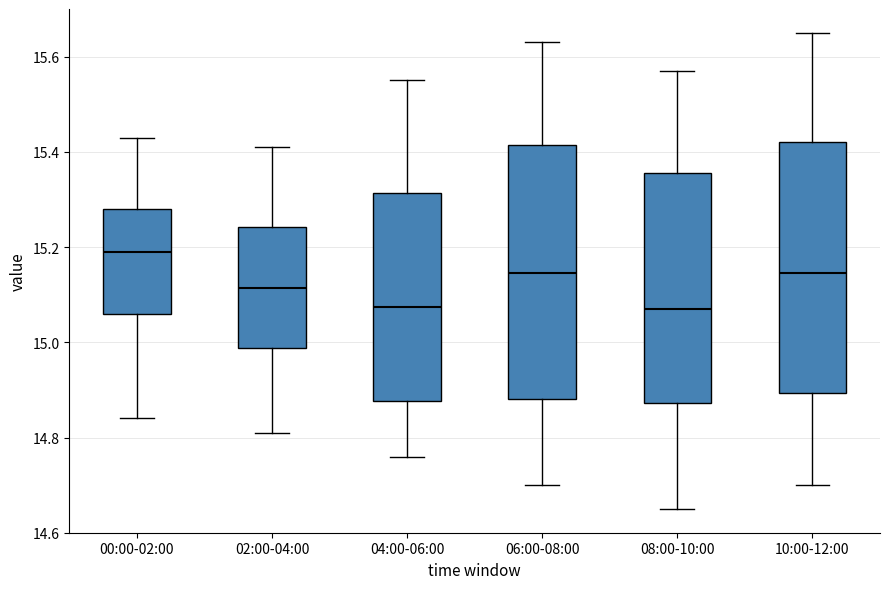

Which box's median line is the highest?

00:00-02:00